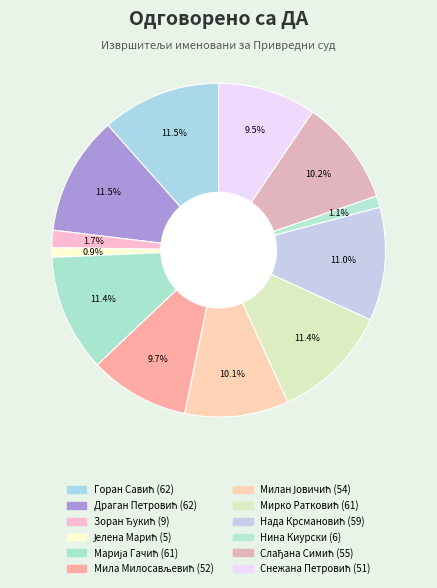

How many slices are in this pie chart?

12